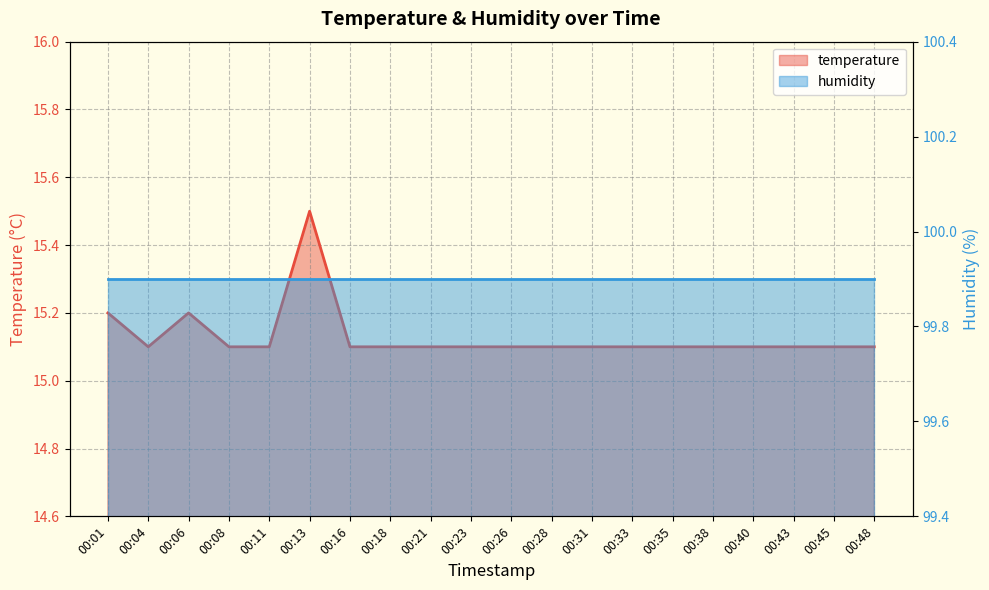

How many points are lower than both their immediate neighbors (excluding endpoints)?

1